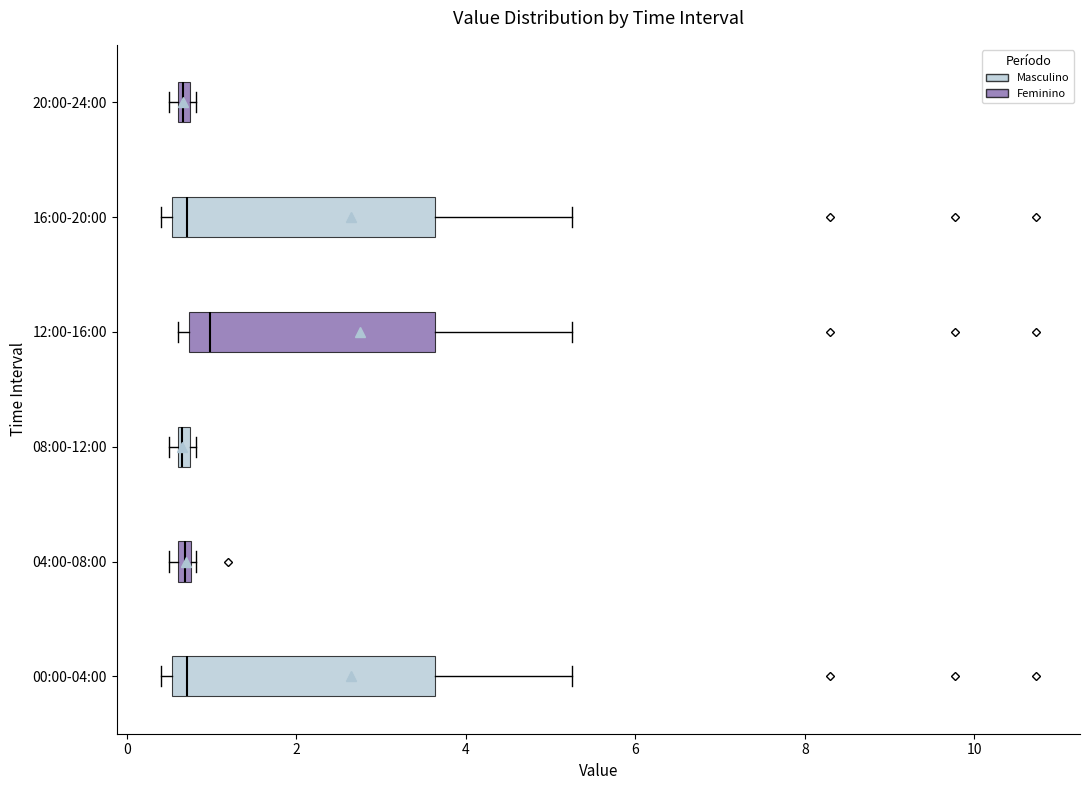

Which box's median line is the furthest to the right?

12:00-16:00